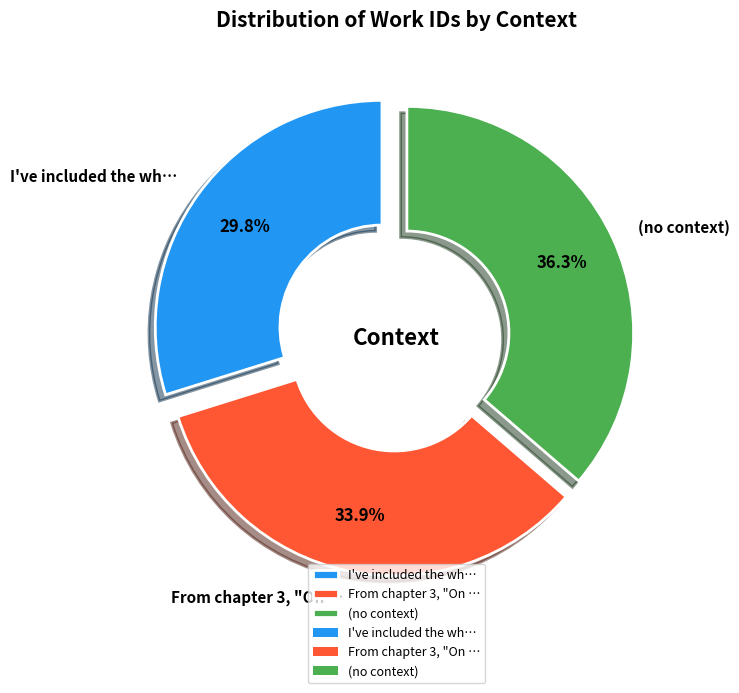

Does I've included the wh… account for over 50% of the chart?

No